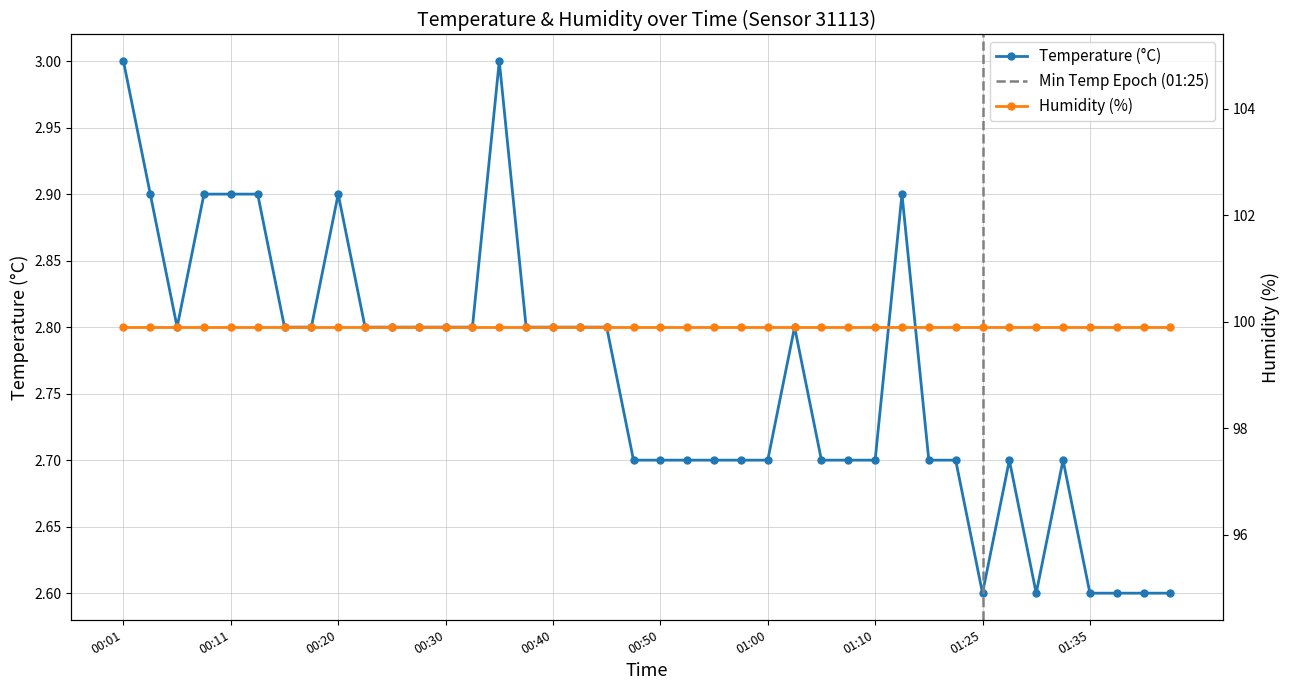

Rank the categories by value from lowest to highest.

01:25, 01:30, 01:35, 01:38, 01:40, 01:43, 00:48, 00:50, 00:53, 00:55, 00:58, 01:00, 01:05, 01:07, 01:10, 01:15, 01:17, 01:28, 01:33, 00:05, 00:15, 00:18, 00:23, 00:25, 00:28, 00:30, 00:33, 00:37, 00:40, 00:43, 00:45, 01:02, 00:03, 00:08, 00:11, 00:13, 00:20, 01:12, 00:01, 00:35